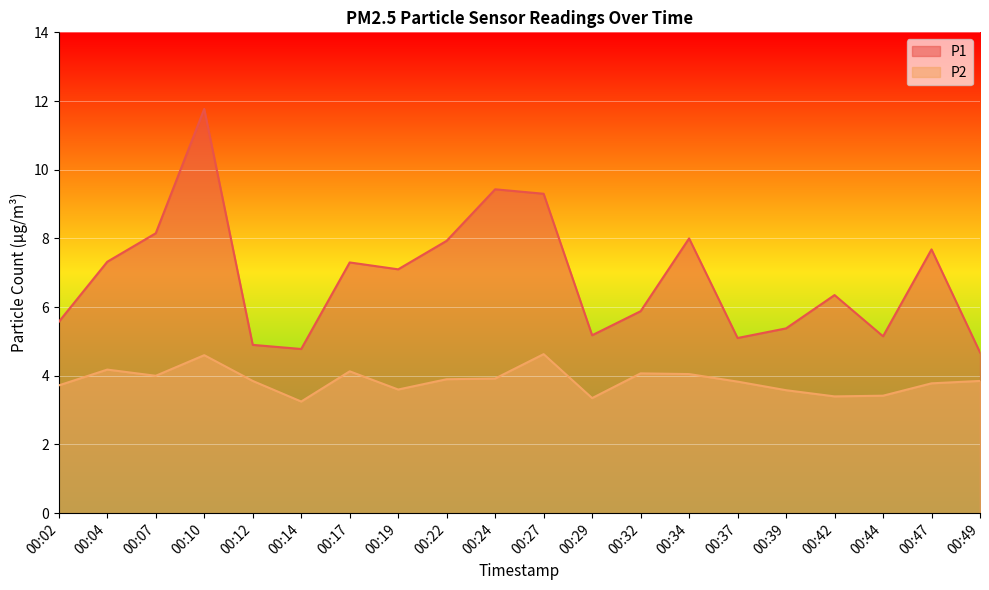

At which category does P2 reach its first local peak?

00:04